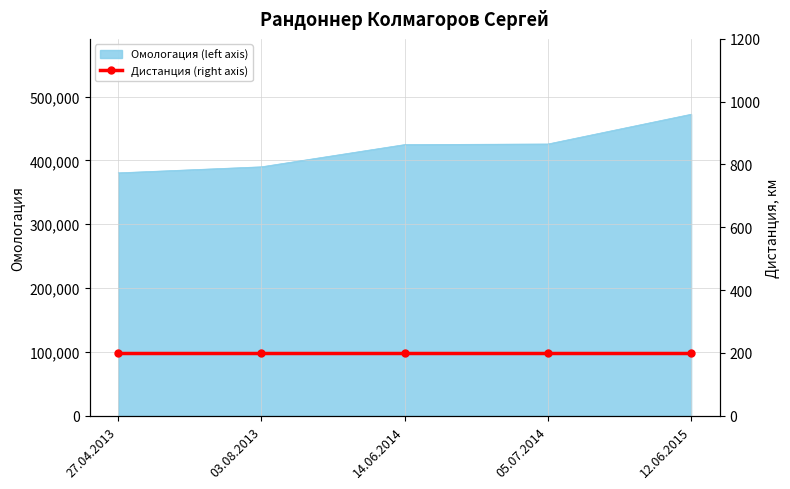

Reading left to right, list all the values displayed in this chart.

380535	390000	424792	425722	472309